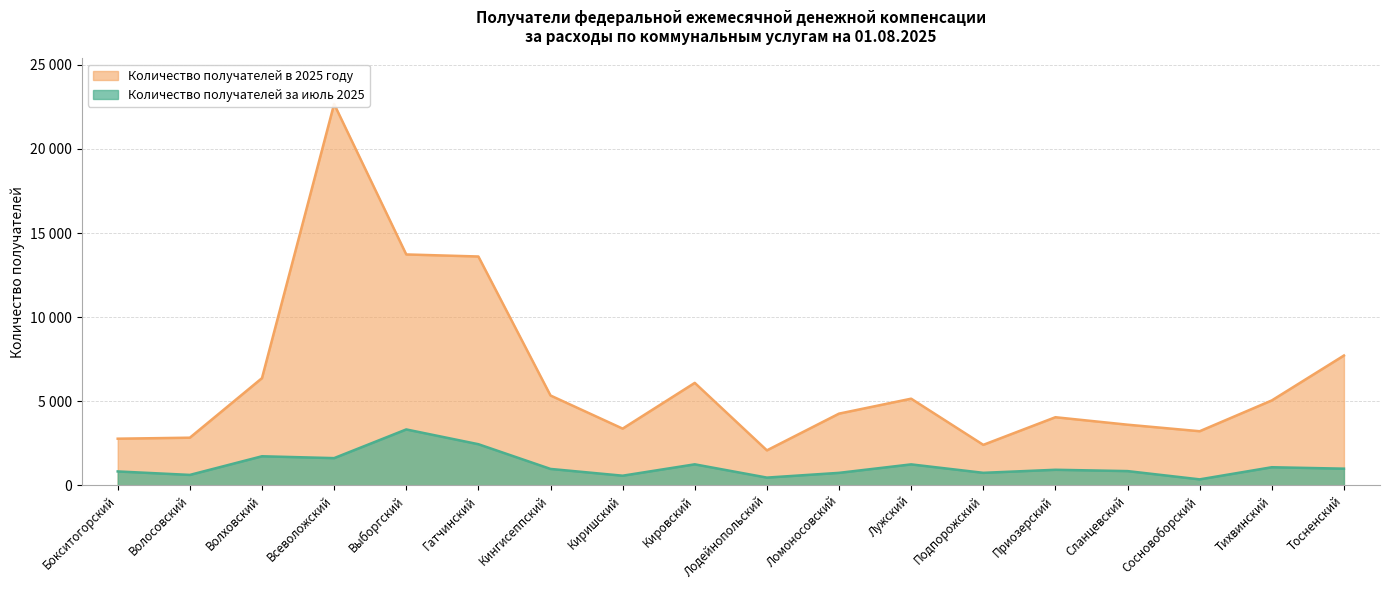

What are all the series names shown in the legend?

Количество получателей за июль 2025, Количество получателей в 2025 году